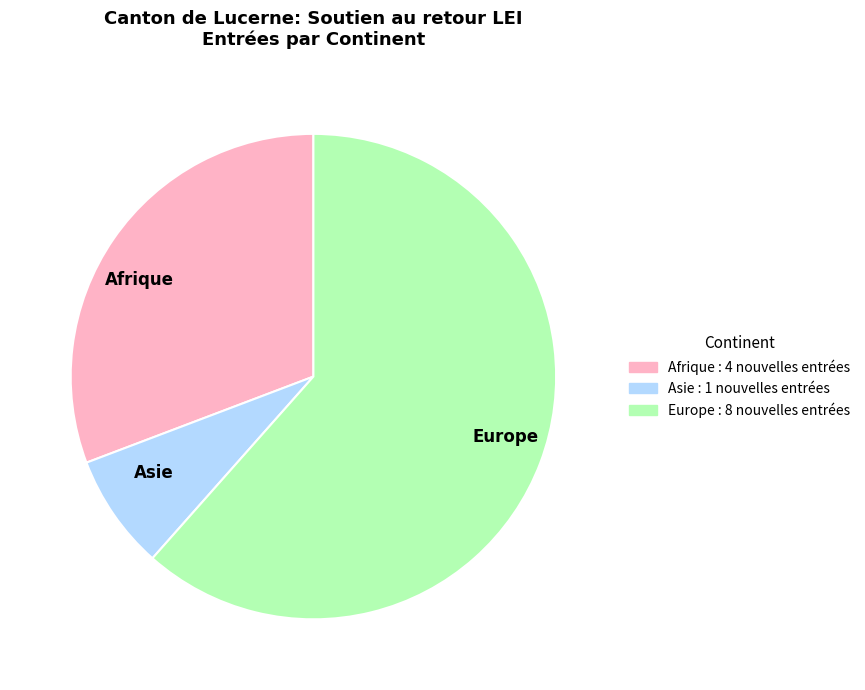

Count the number of slices in the pie.

3